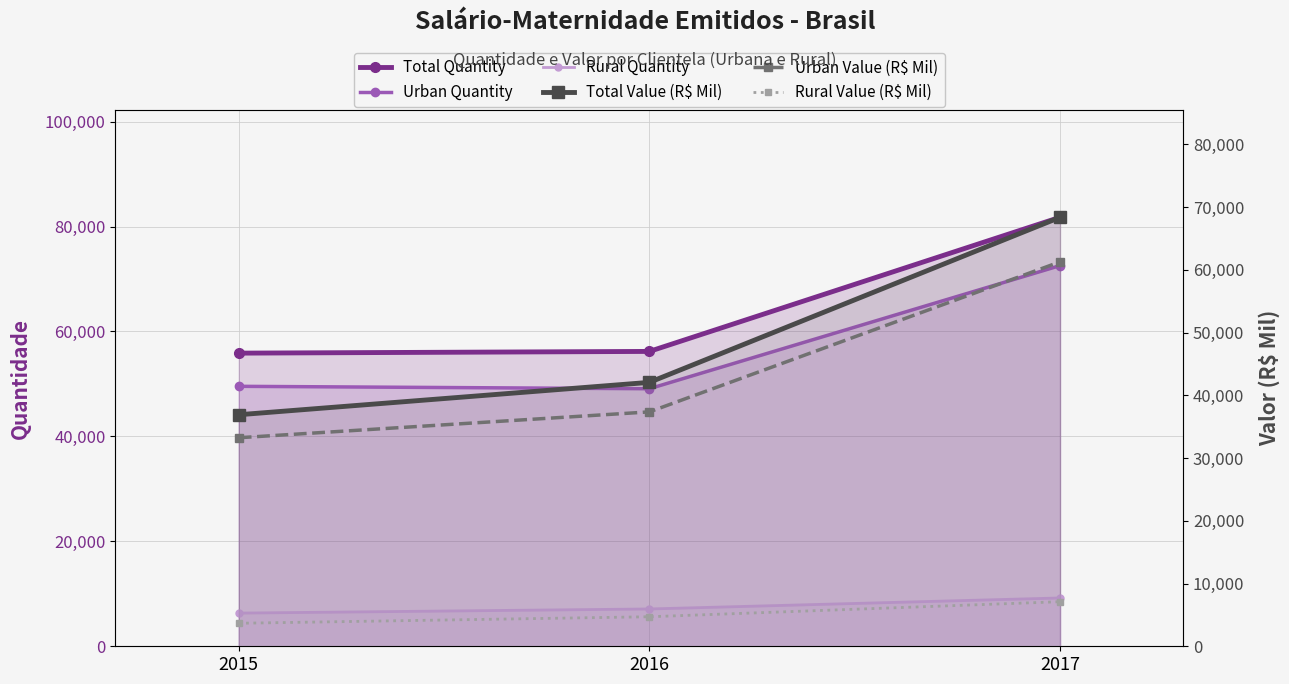

What is the total value across all series at 2015?

185576